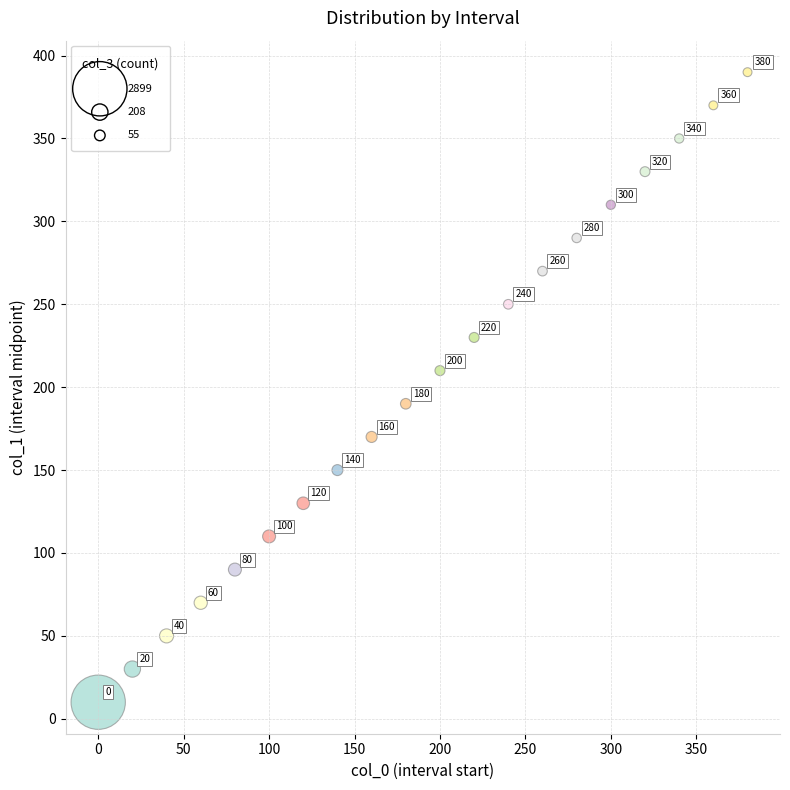

What is the range of X values (max minus min)?

380